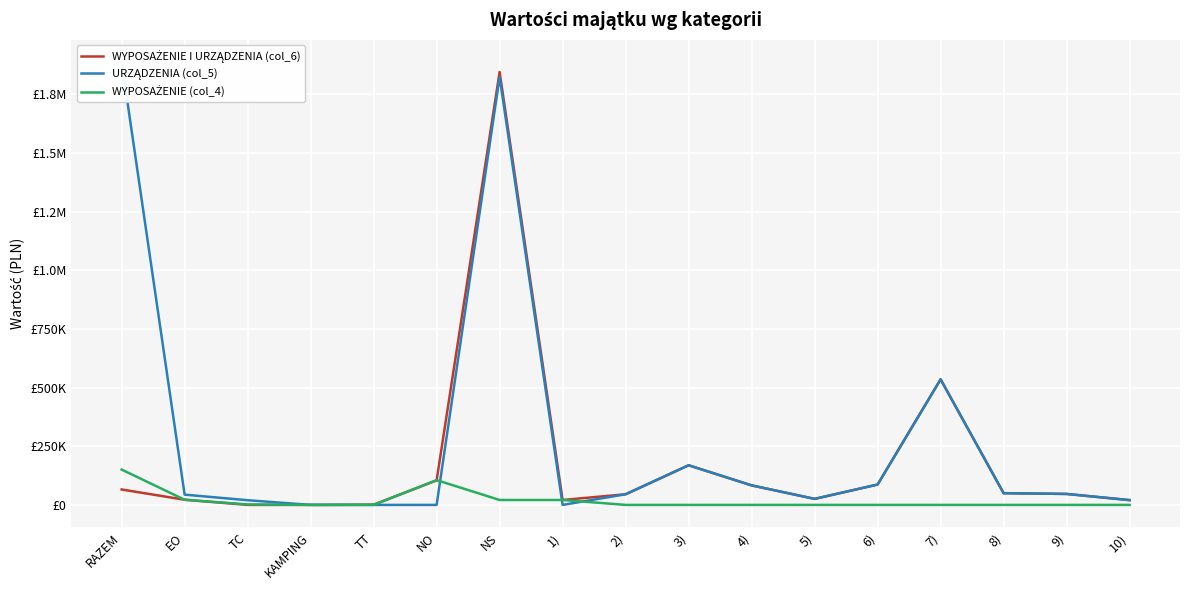

Where do WYPOSAŻENIE (col_4) and URZĄDZENIA (col_5) first cross each other?

NO and NS